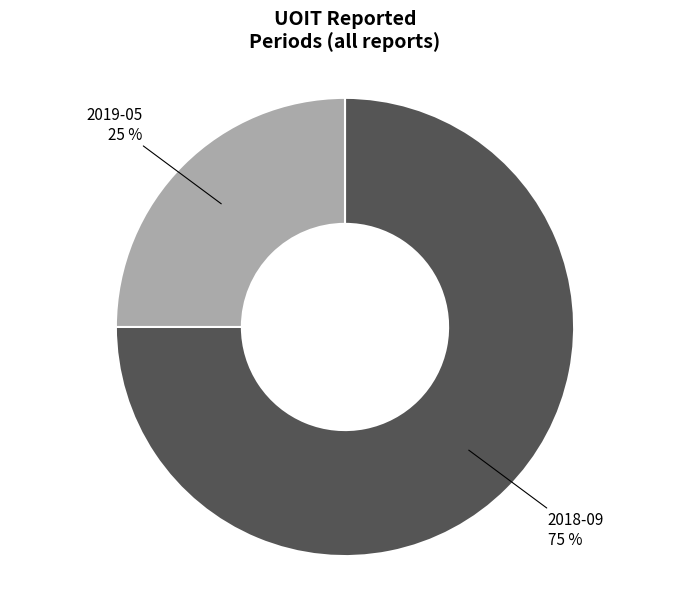

Which has a higher value, 2019-05 or 2018-09?

2018-09